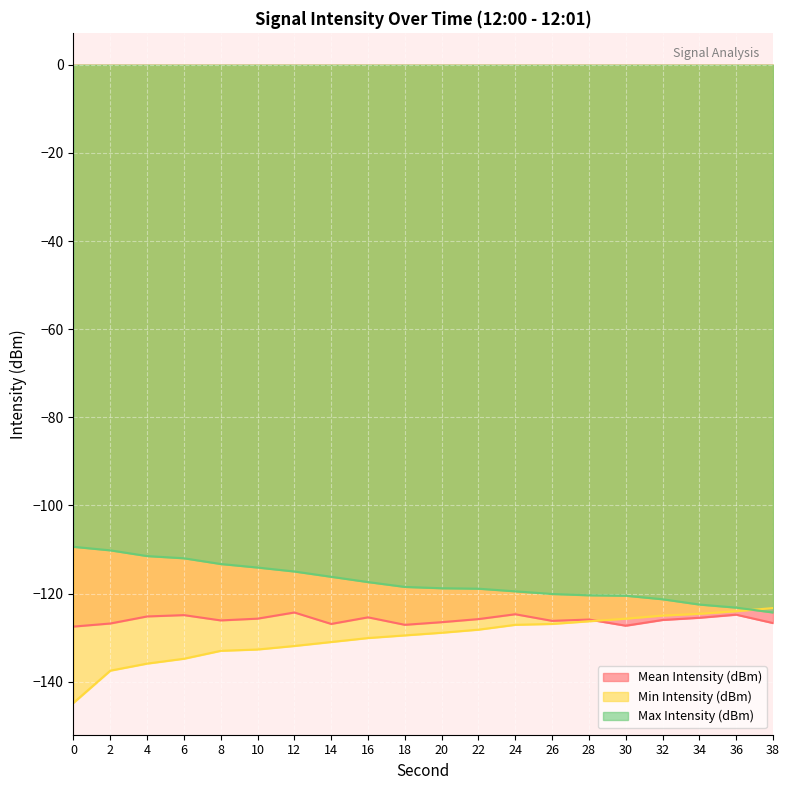

What are all the series names shown in the legend?

Mean Intensity (dBm), Min Intensity (dBm), Max Intensity (dBm)